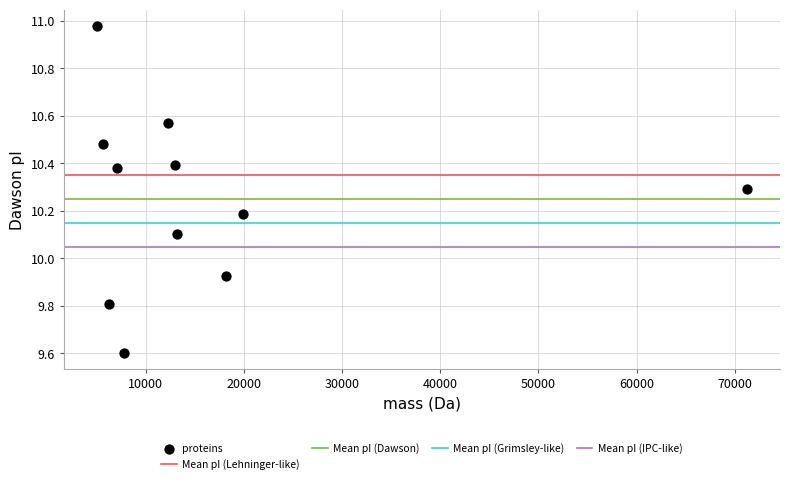

What is the average X value?

16356.4